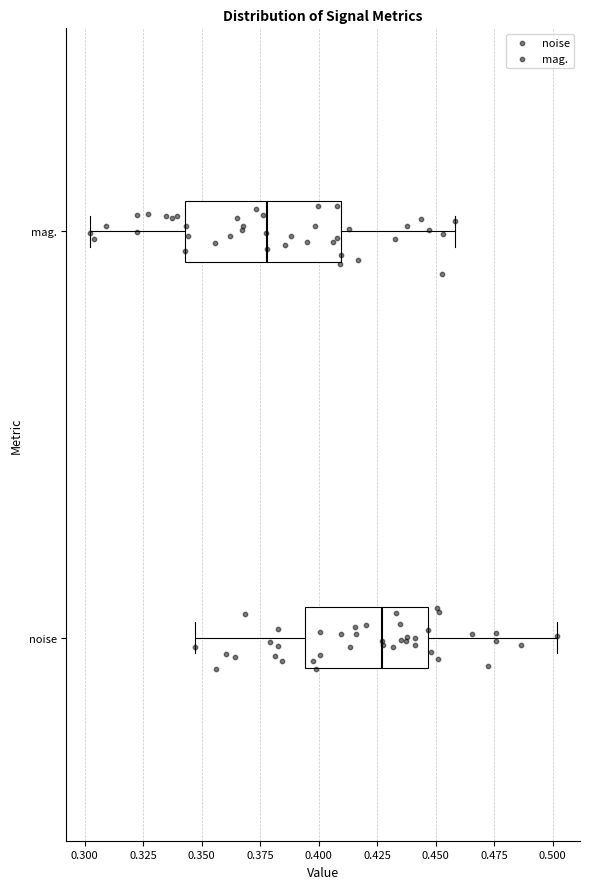

Reading bottom to top, read every box against the x-axis: the position of its median line, the range the box covers, and the ends of its whiskers. The values are not printed on the chart, so give them approximately, as read against the axis.

noise: median 0.425, box 0.395 to 0.445, whiskers 0.345 to 0.500
mag.: median 0.380, box 0.345 to 0.410, whiskers 0.300 to 0.460